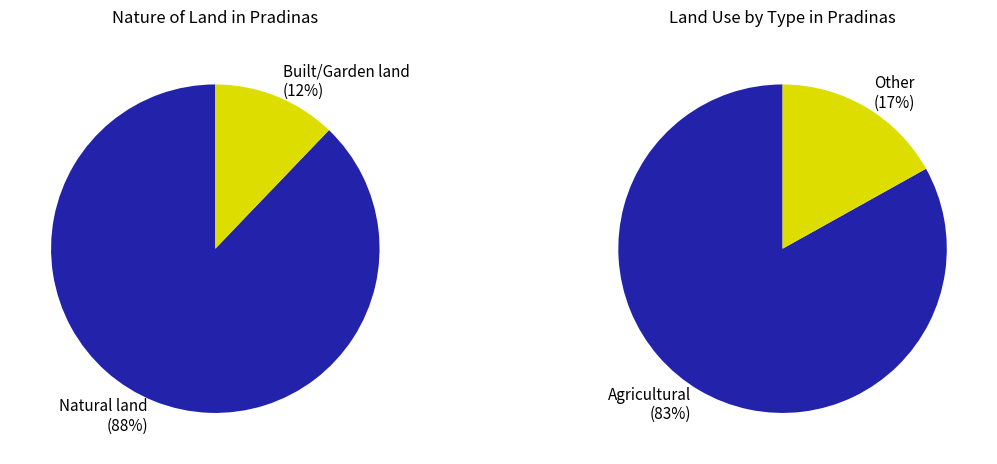

Is it true that 23 is 9% of the pie?

False